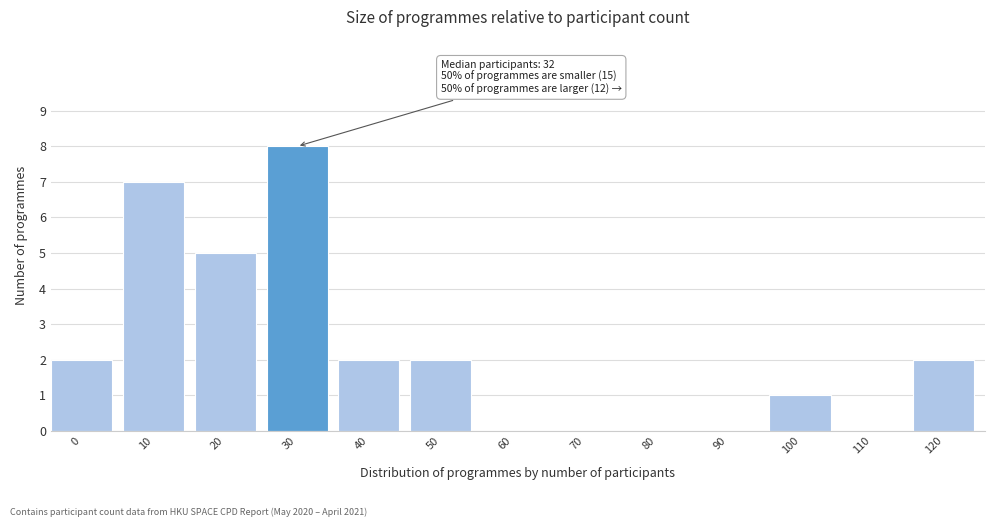

Reading right to left, what are all the values shown in this chart?

120=2	110=0	100=1	90=0	80=0	70=0	60=0	50=2	40=2	30=8	20=5	10=7	0=2